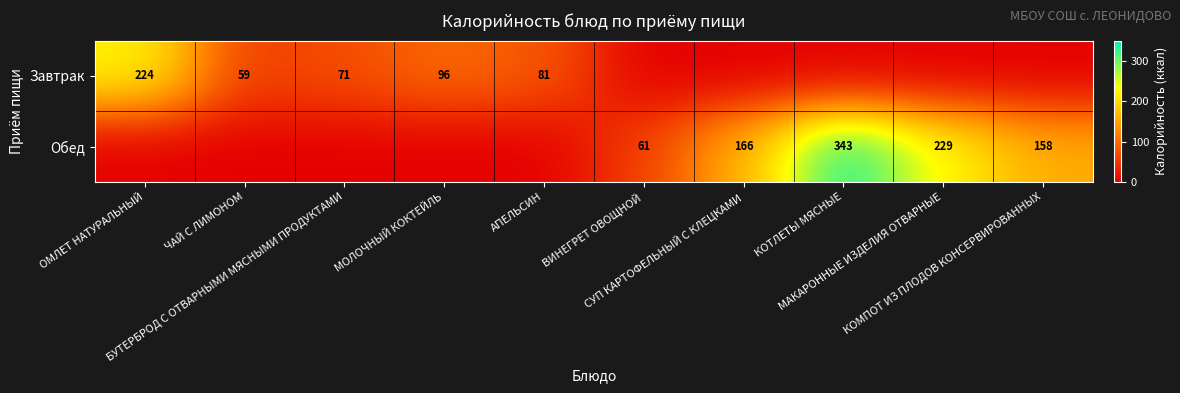

Which series has the widest spread of values?

Обед